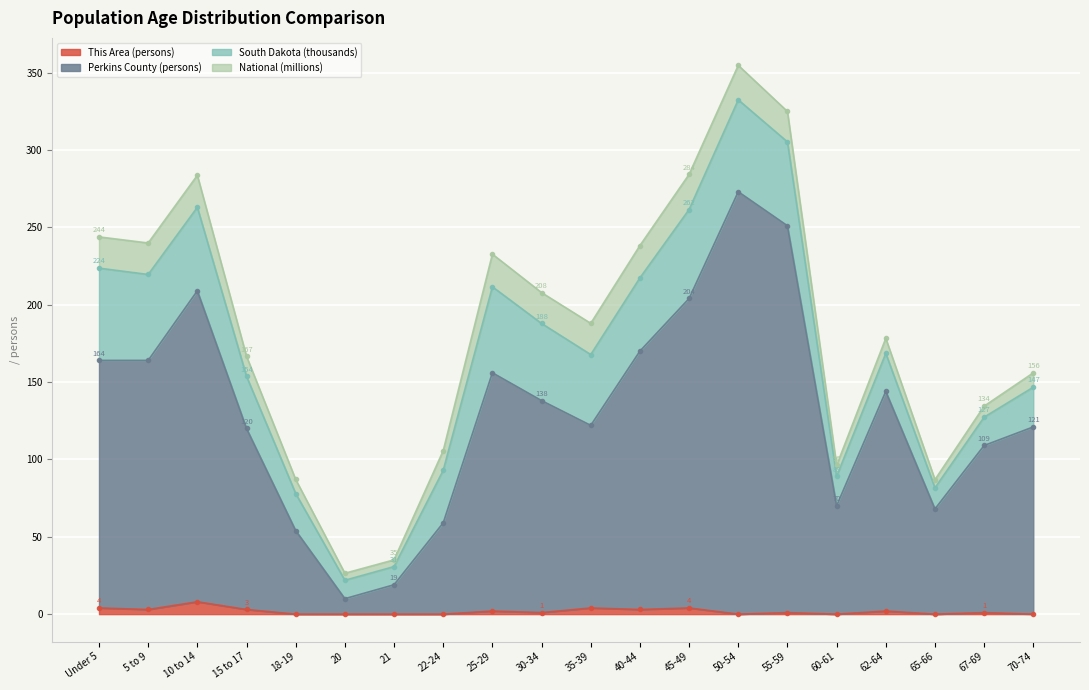

At which label does This Area (persons) first exceed 1?

Under 5